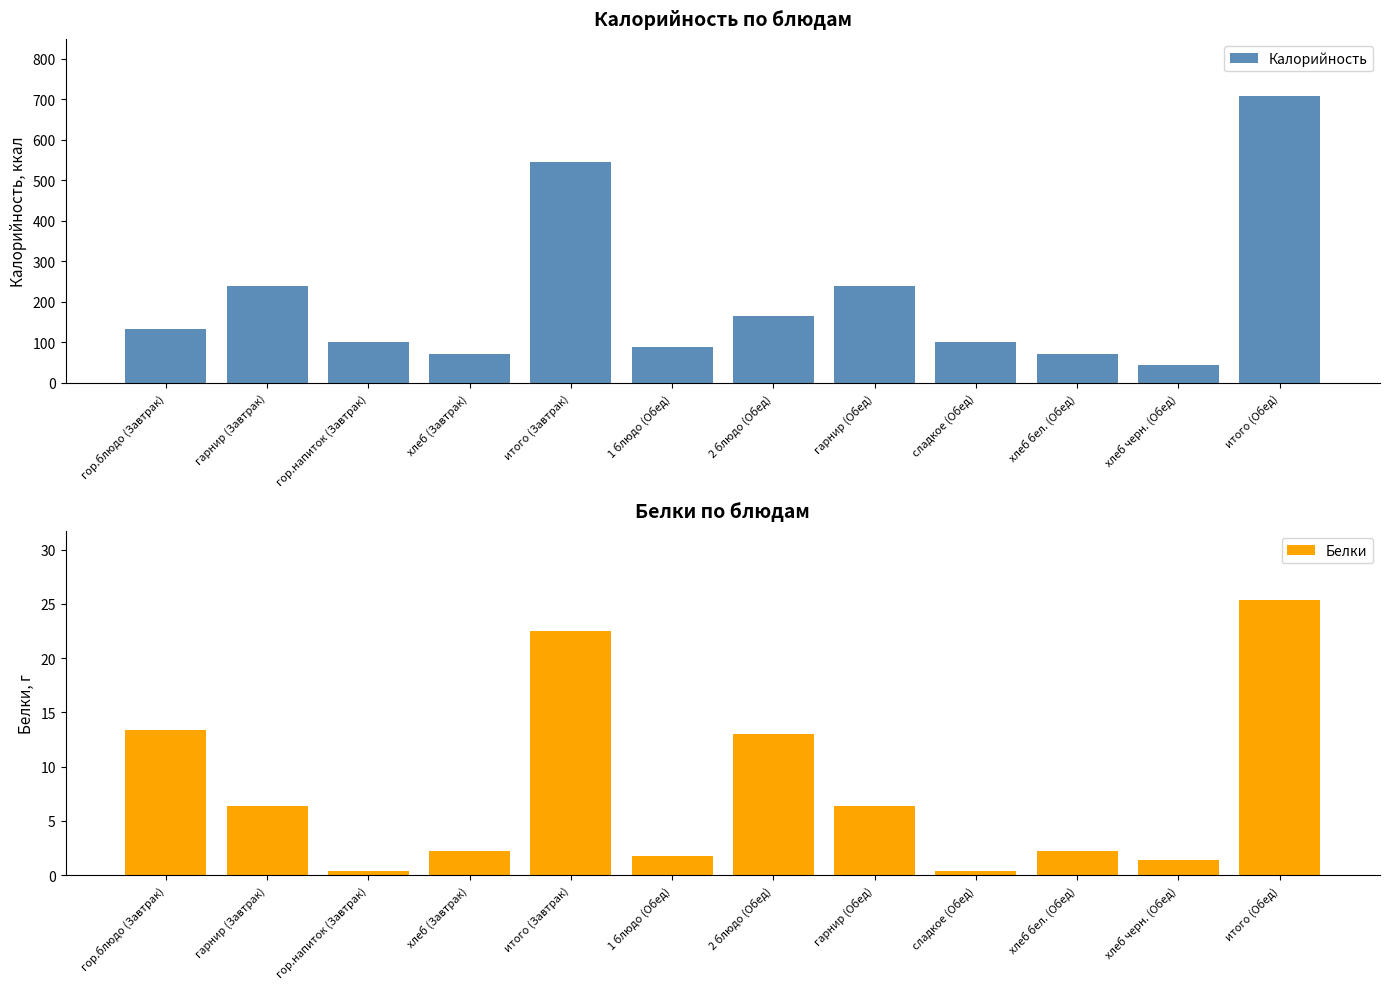

What value does the Белки series have at 1 блюдо (Обед)?

1.8